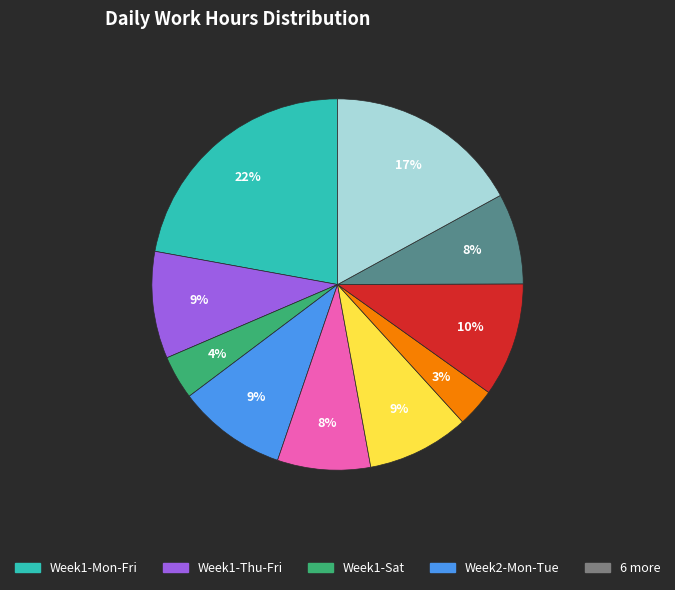

To the nearest percent, what is the average slice percentage?

10%